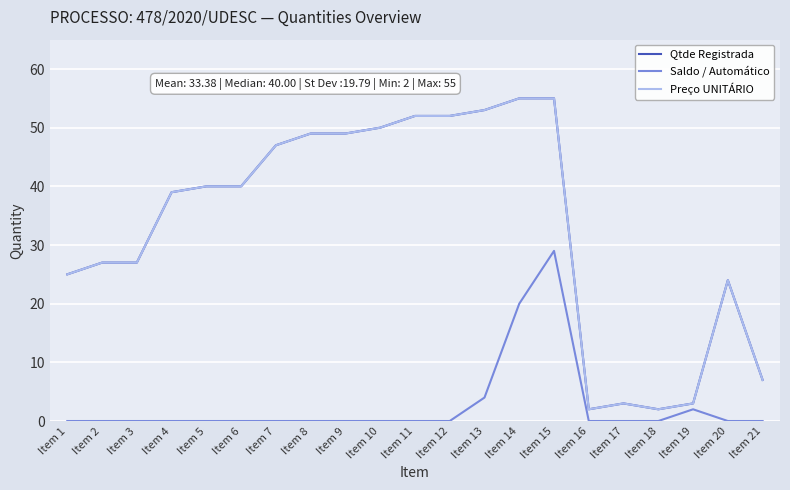

Is this an area chart (filled region under the line)?

No